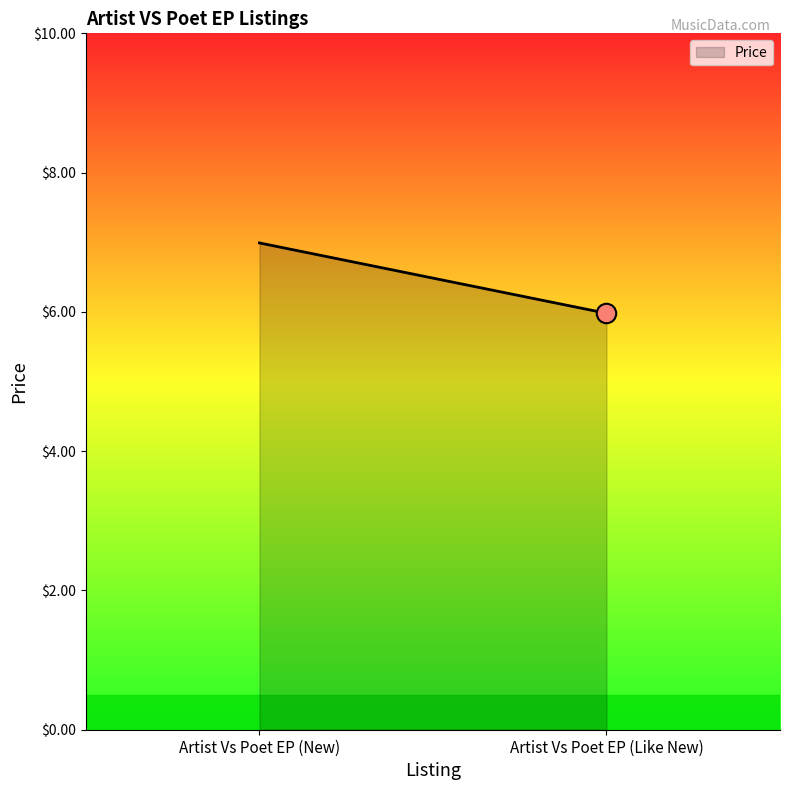

What is the greatest value displayed?

7.0